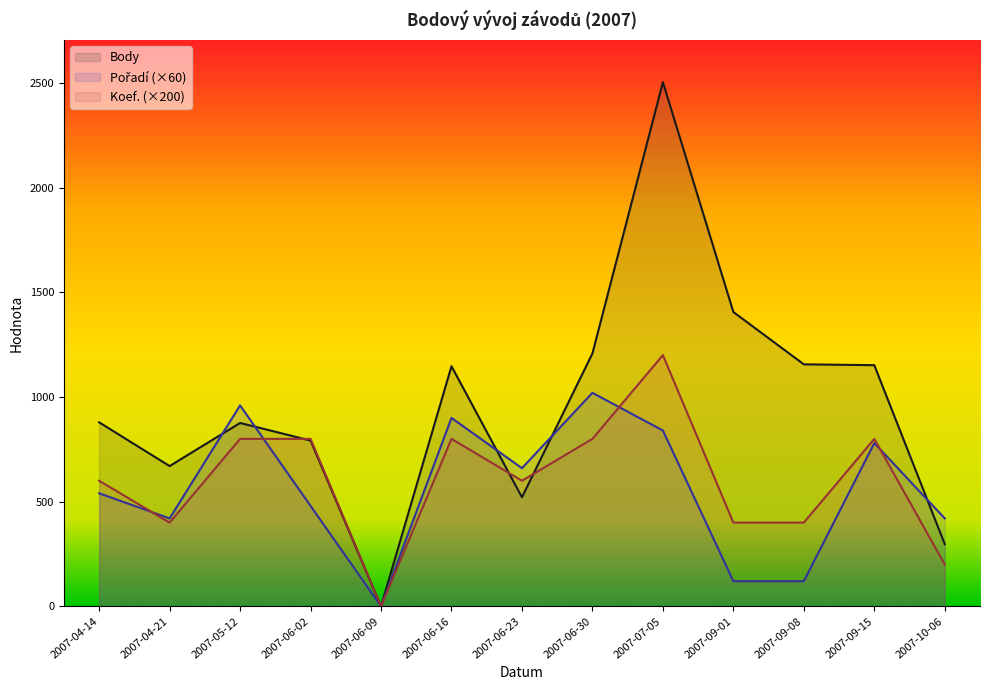

The value of Koef. at 2007-10-06 is 139. True or false?

False